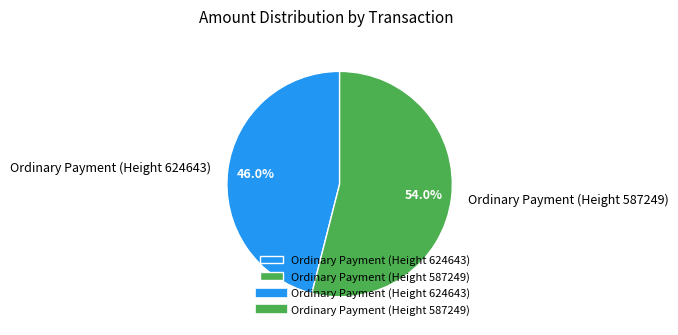

True or false: Ordinary Payment (Height 624643) accounts for 55% of the total.

False